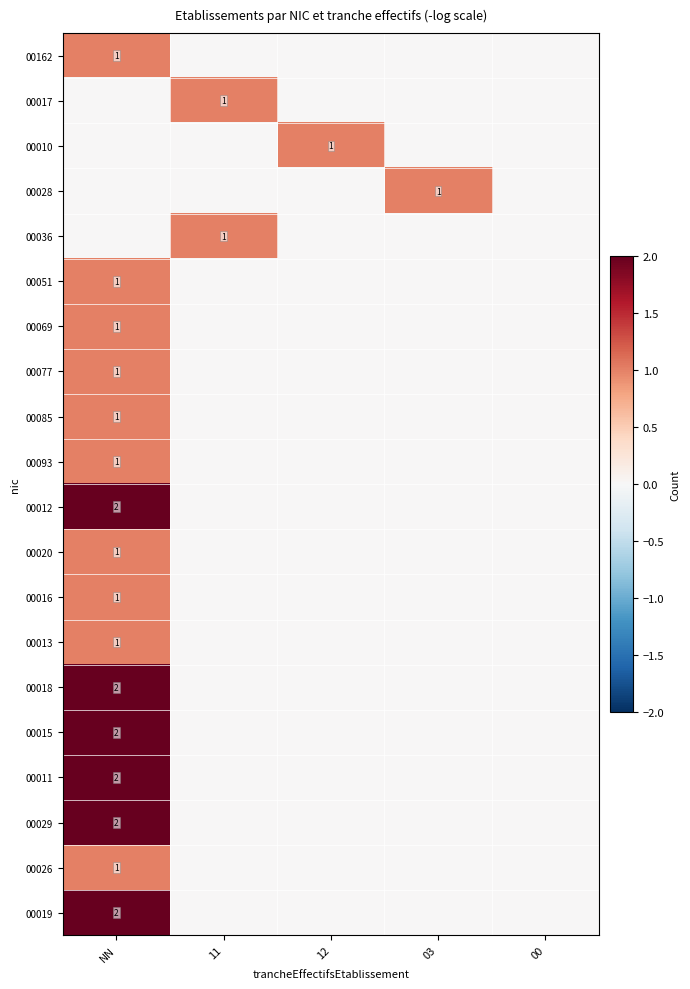

The 00017 series shows 2 at 11. True or false?

False